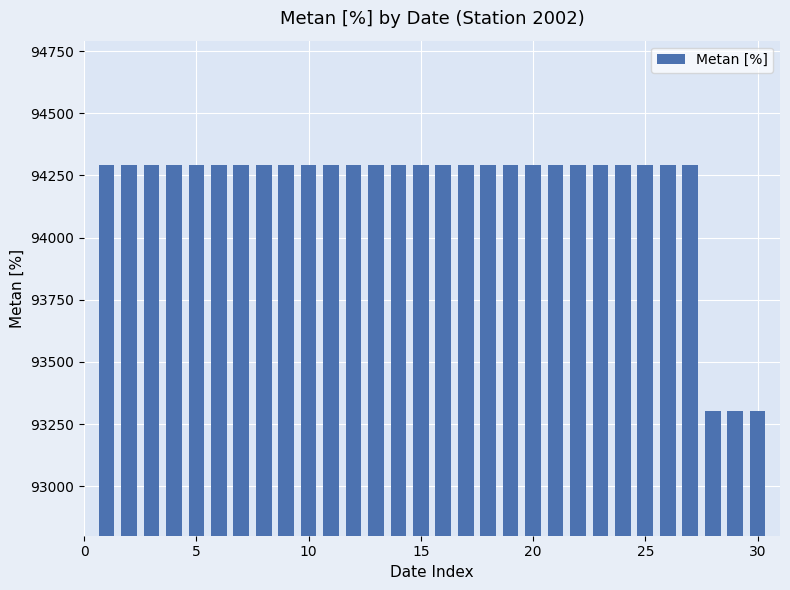

Are the bars grouped side by side (vs. stacked)?

No